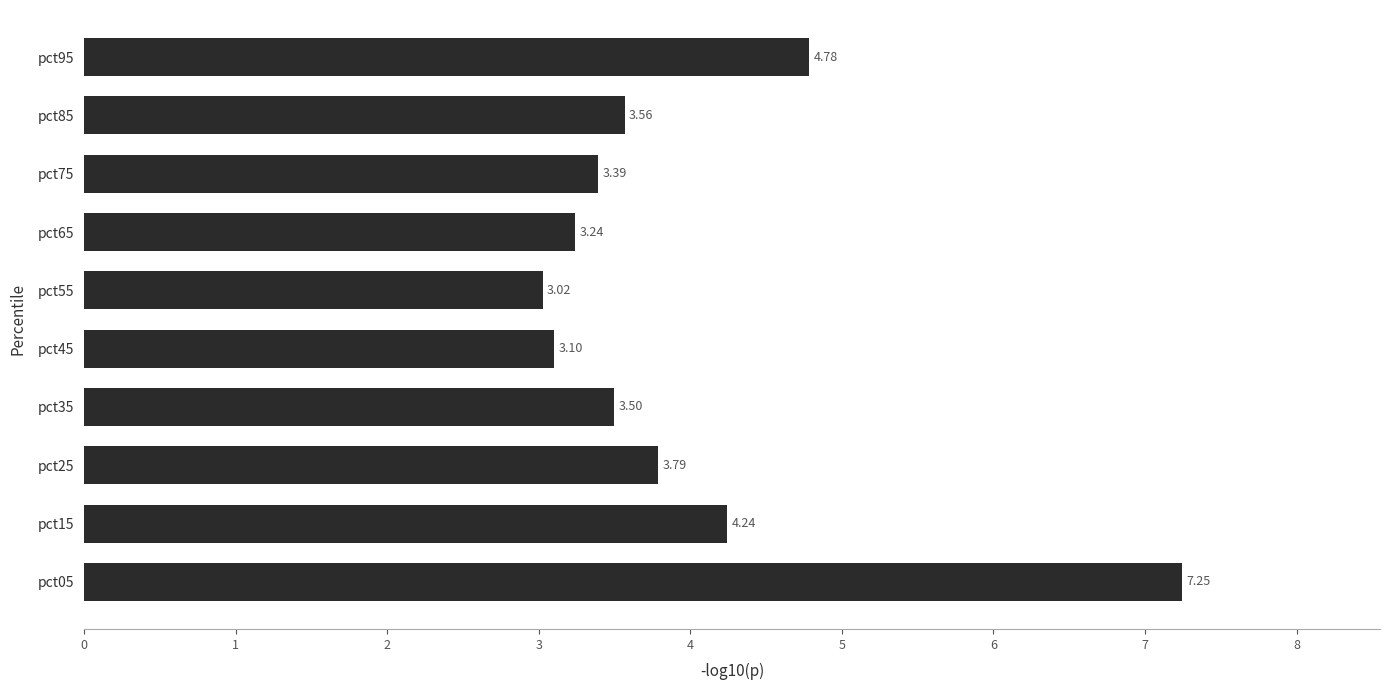

Which has a higher value, pct15 or pct05?

pct05